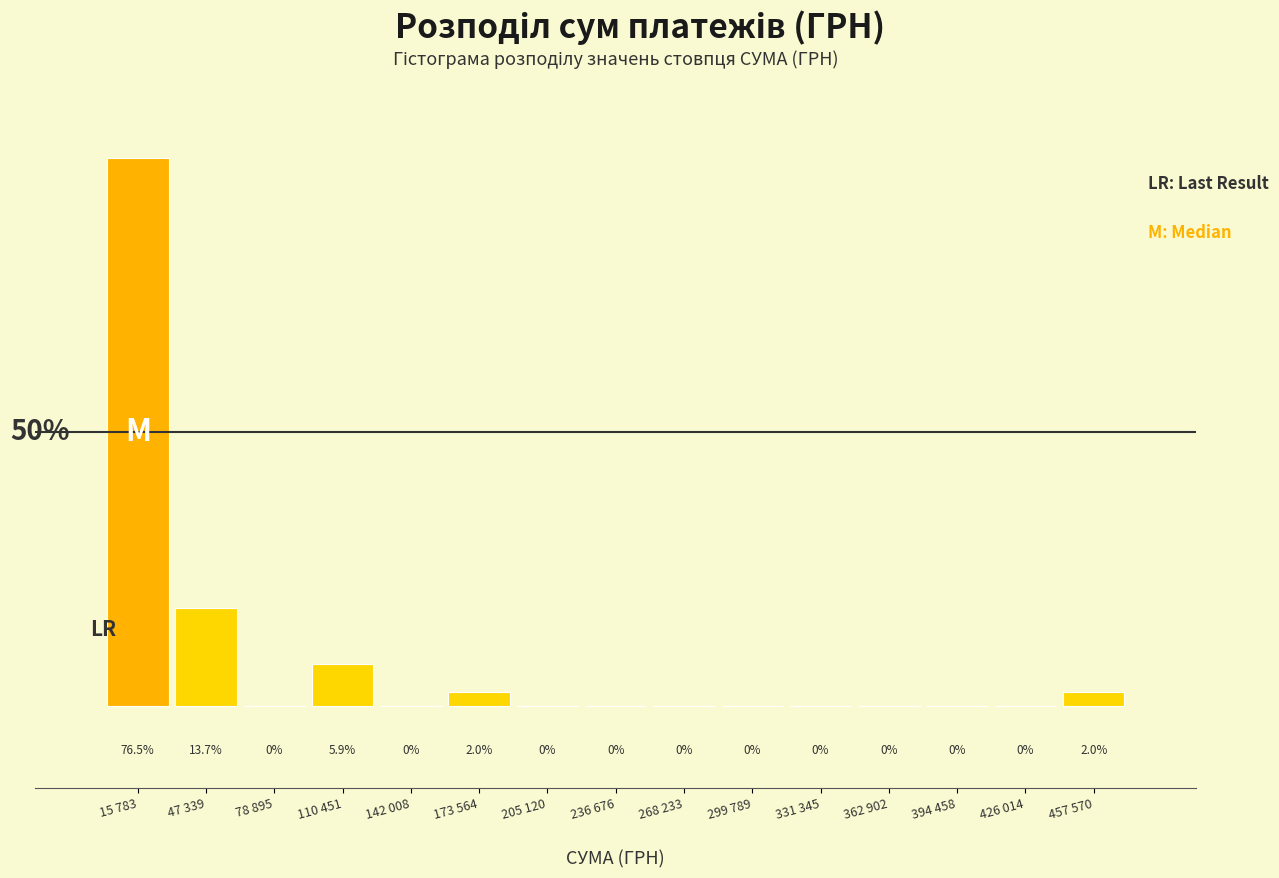

Between 47 339 and 78 895, which is larger?

47 339